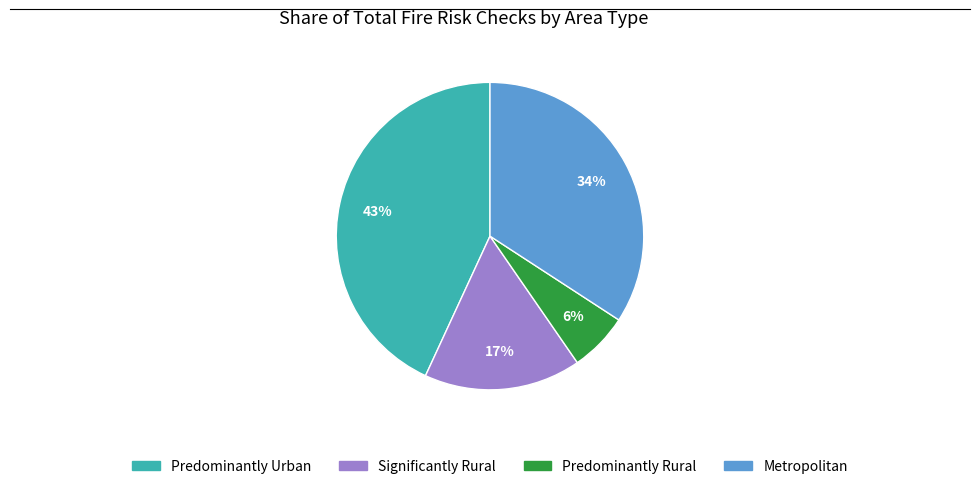

Is it true that Predominantly Urban is 43% of the pie?

True